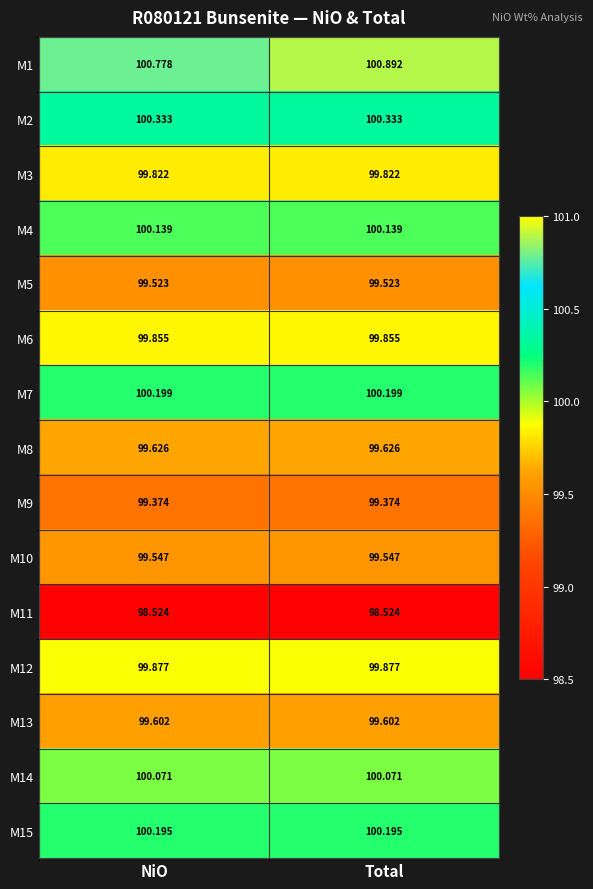

At which label does M1 reach its minimum?

NiO